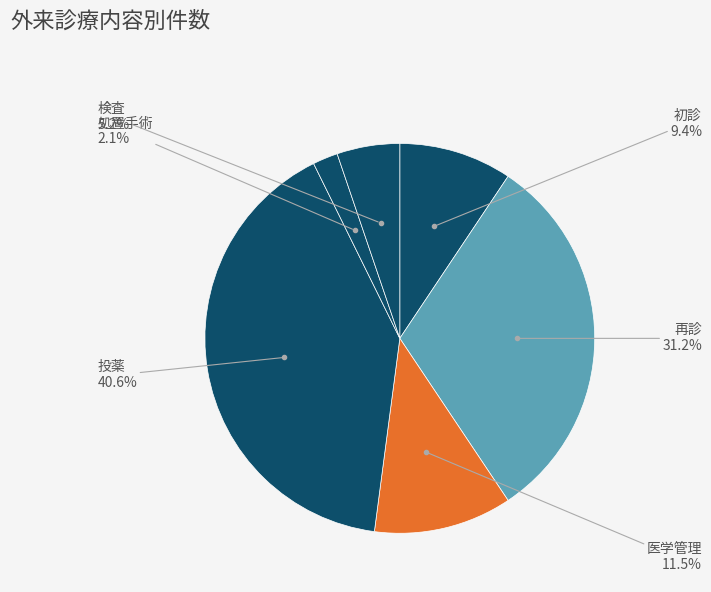

Approximately how many times larger is the value at 初診 compared to 投薬?

0.2